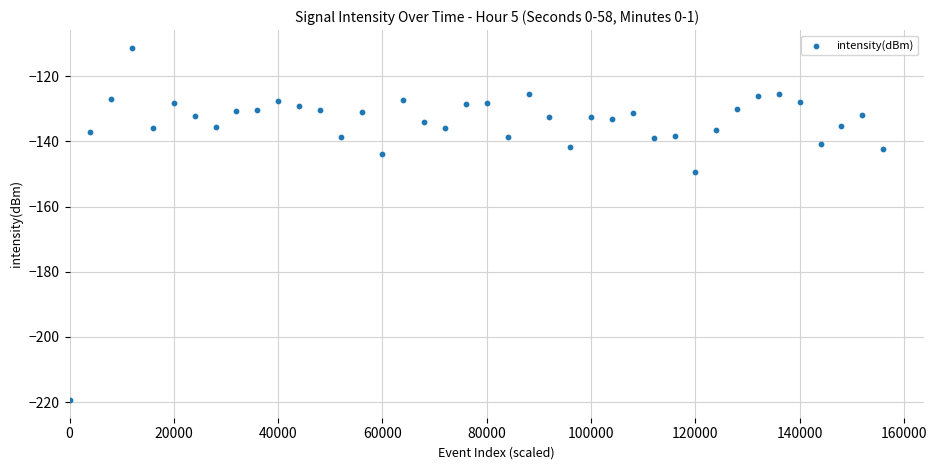

What Y value in the scatter plot is closest to -165?

-149.5